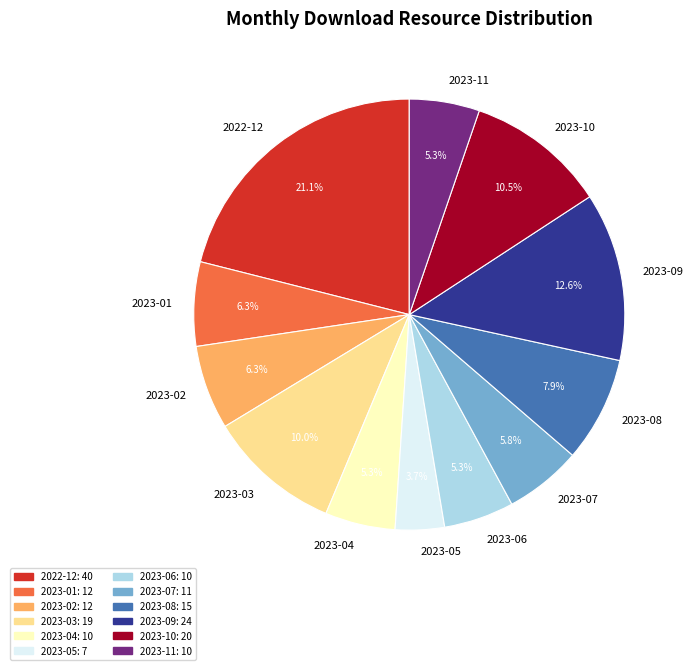

Is there any slice that represents more than half of the pie?

No